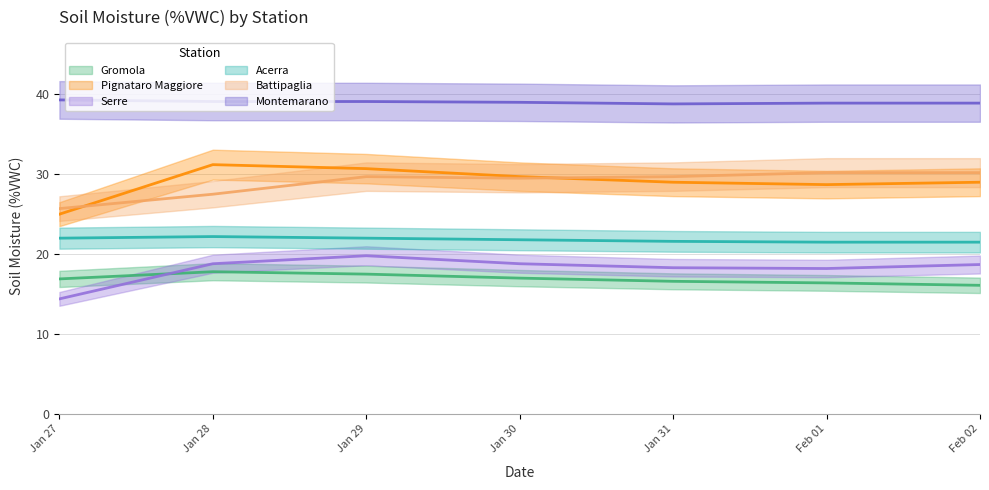

What is the sum of all Serre values?

127.0